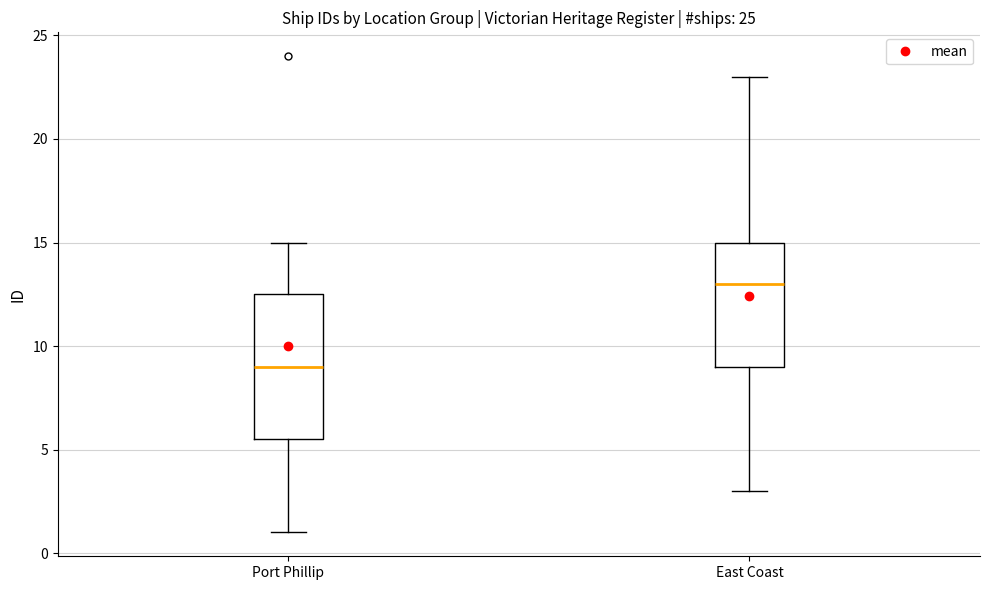

Which box's median line is the lowest?

Port Phillip